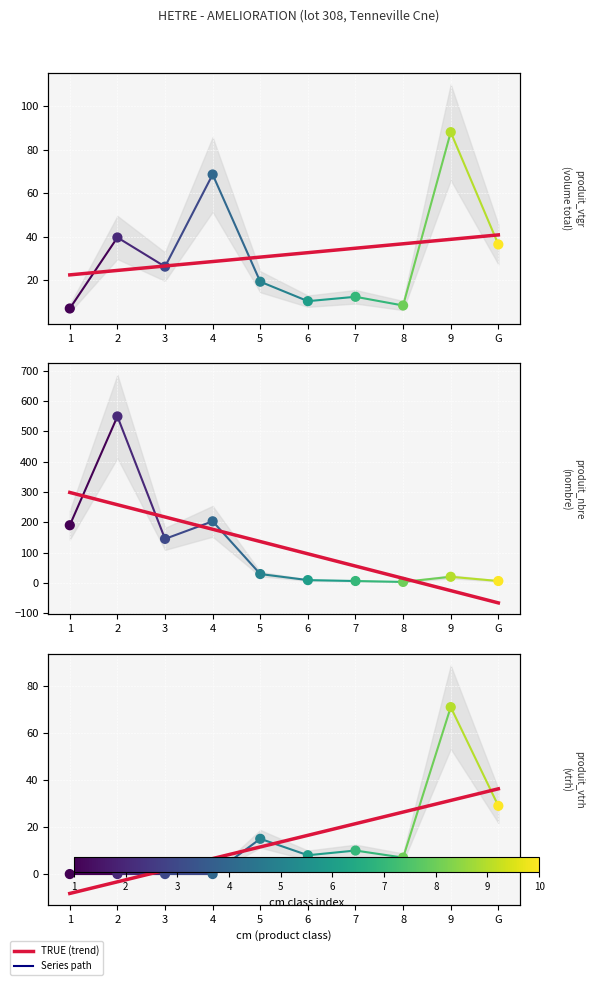

Which series reaches the minimum Y coordinate?

produit_vtrh